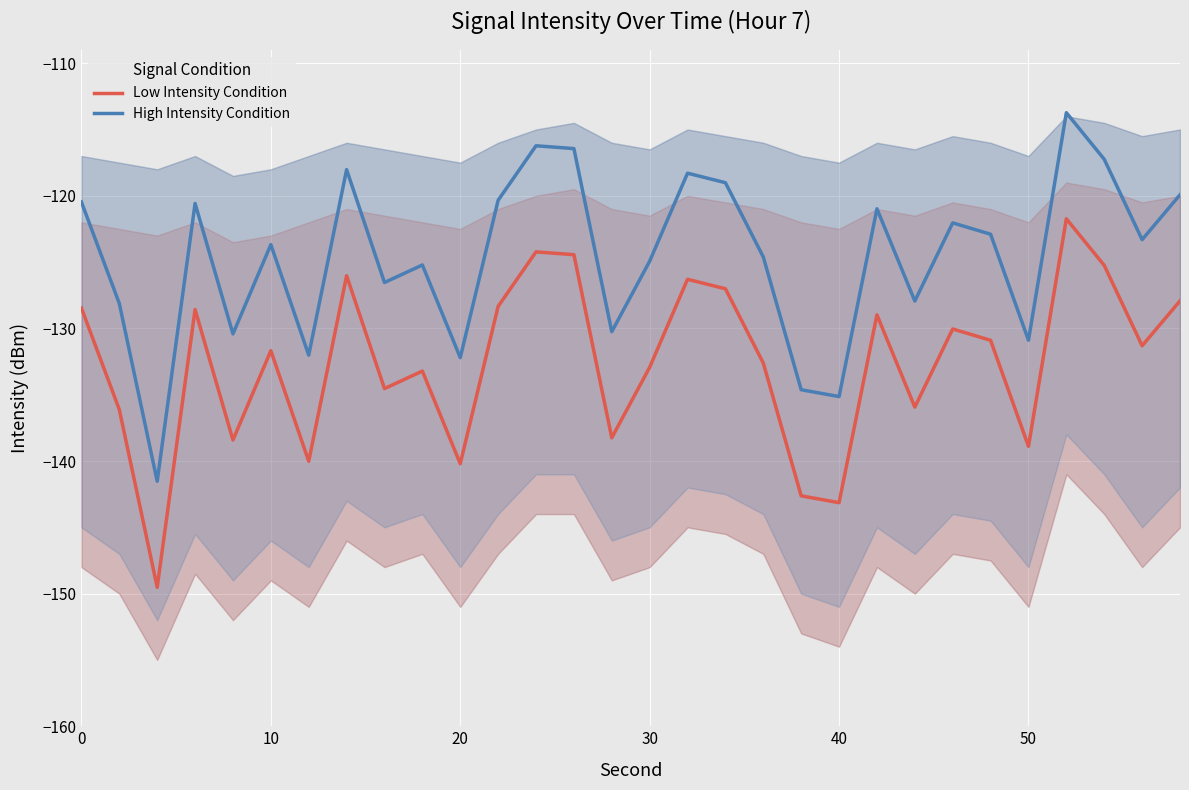

True or false: High Intensity Condition has a value of -124.9 at 30.

True